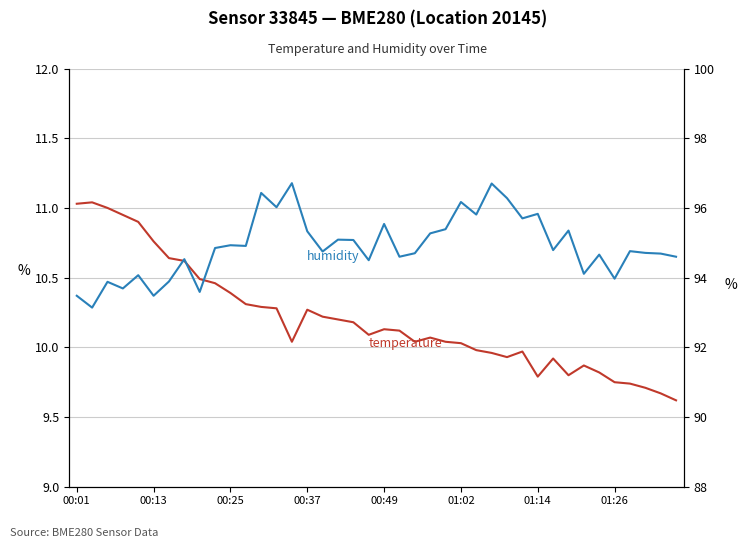

The value of humidity at 36 is 94.8. True or false?

True